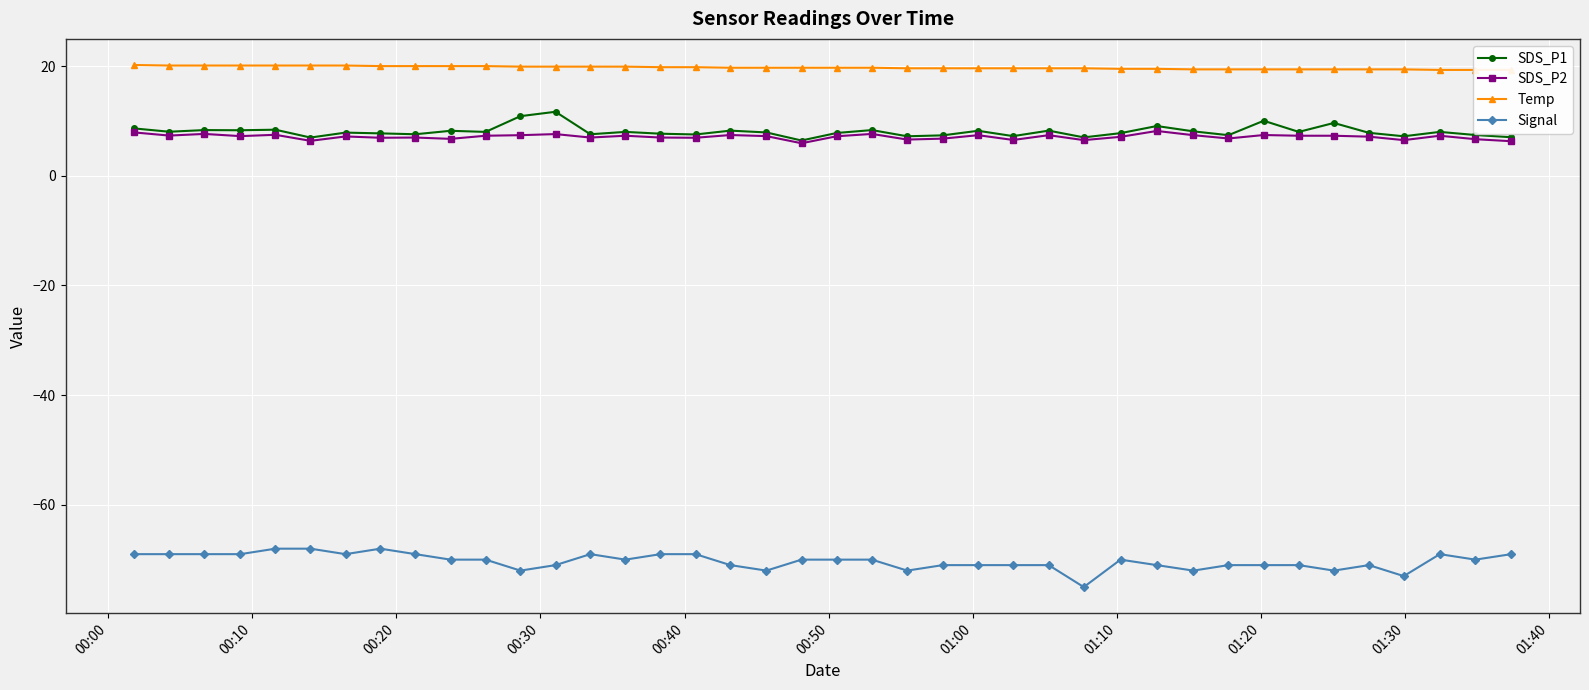

What is the average value of the SDS_P1 series?

8.1